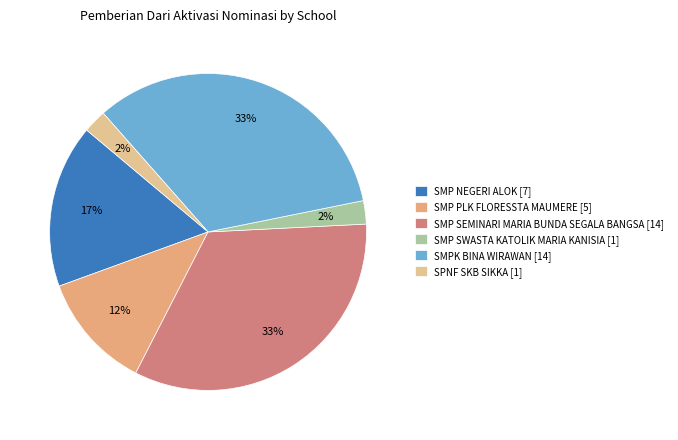

To the nearest percent, what is the average slice percentage?

17%